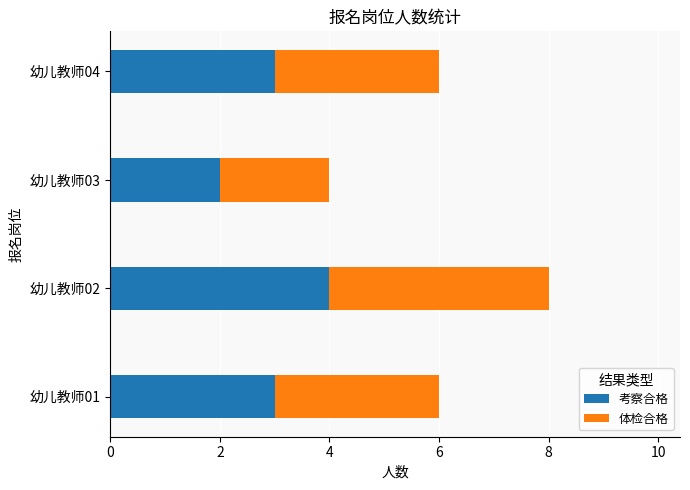

What is the sum of all 考察合格 values?

12